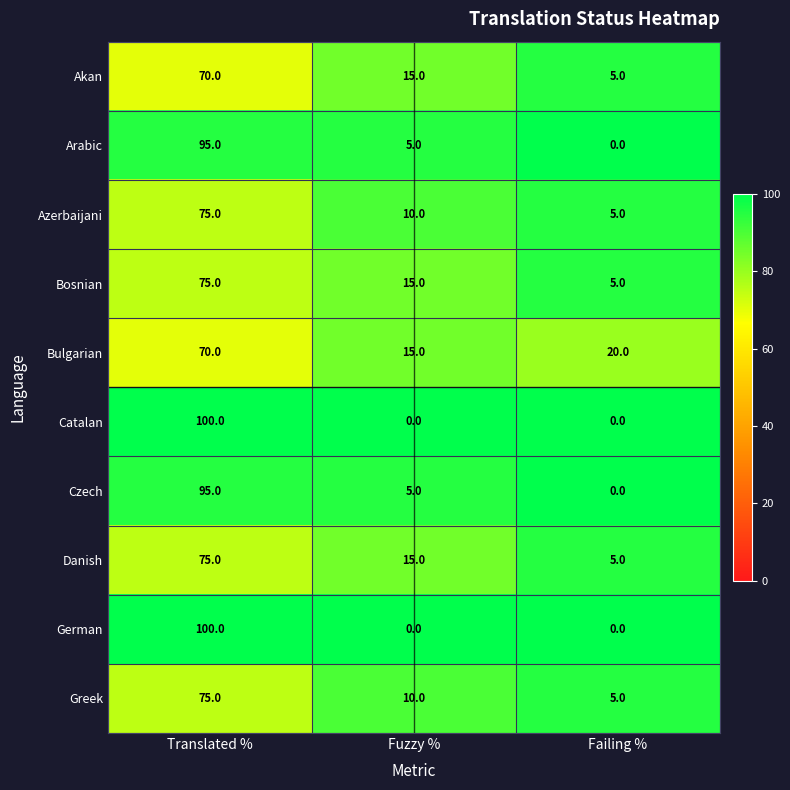

What is the difference between the maximum and minimum values in the German series?

100